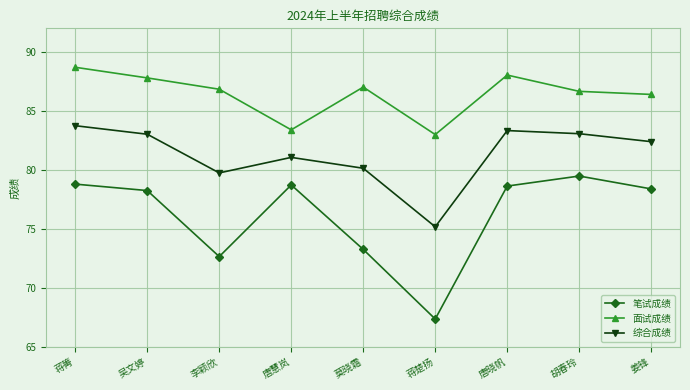

How many lines are shown in the chart?

3